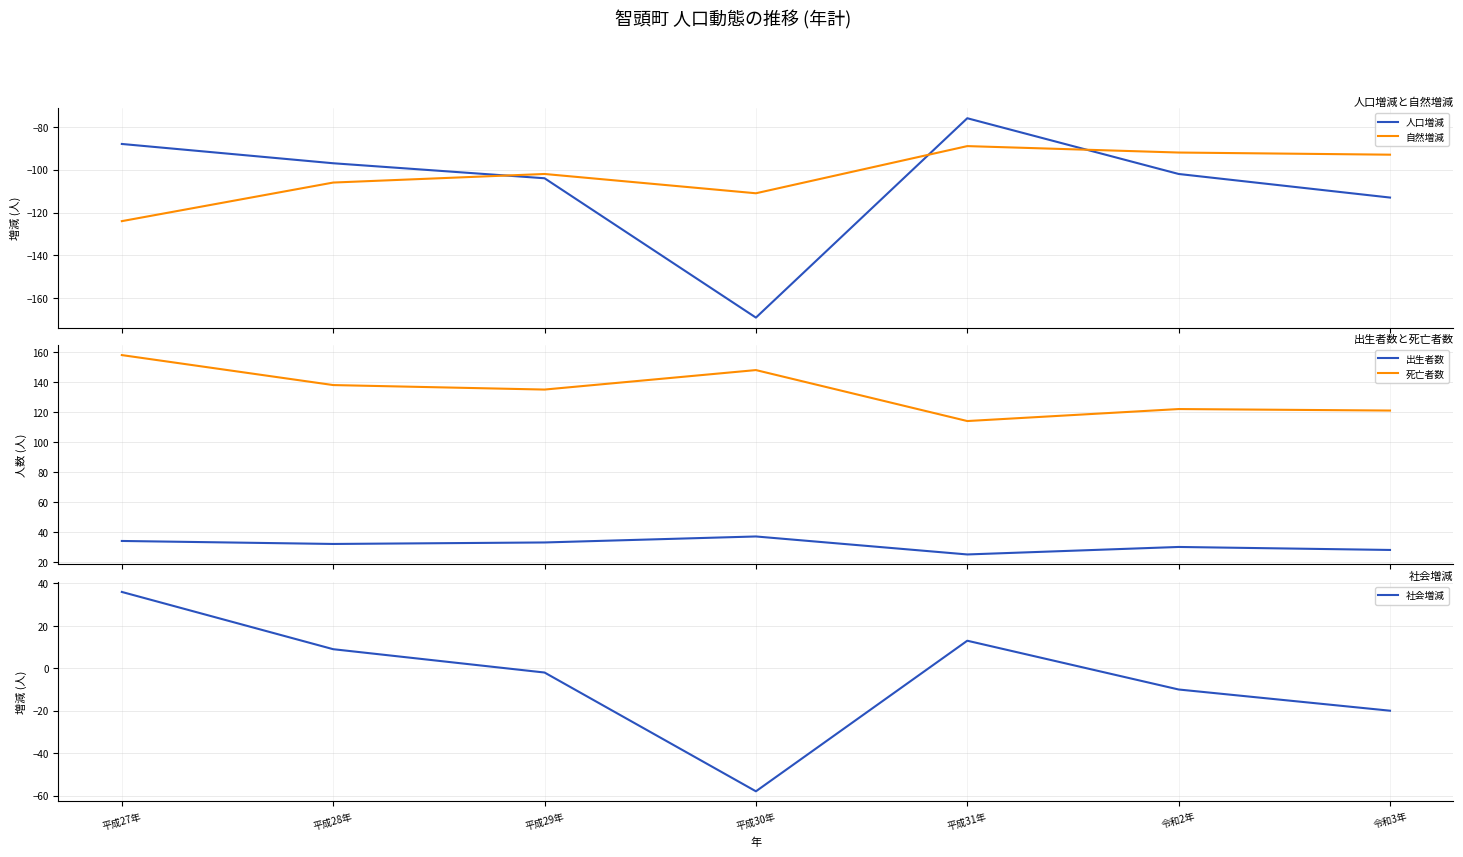

What is the difference between the second highest and minimum values in the 人口増減 series?

81